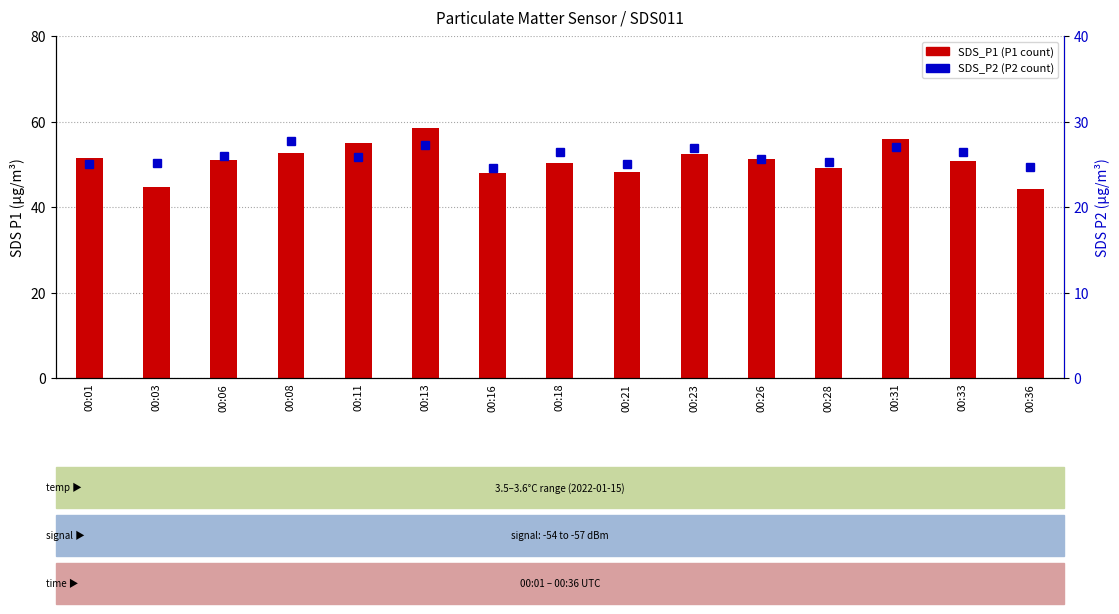

At which category is the sum across all series the highest?

00:13